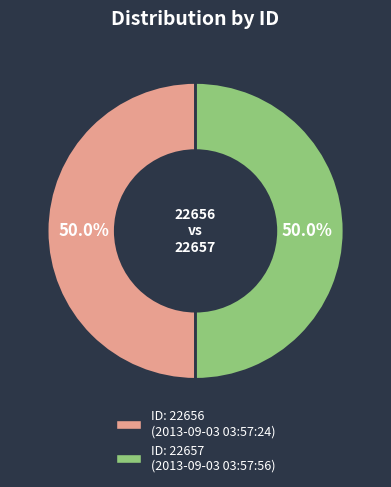

How many segments does this pie chart have?

2